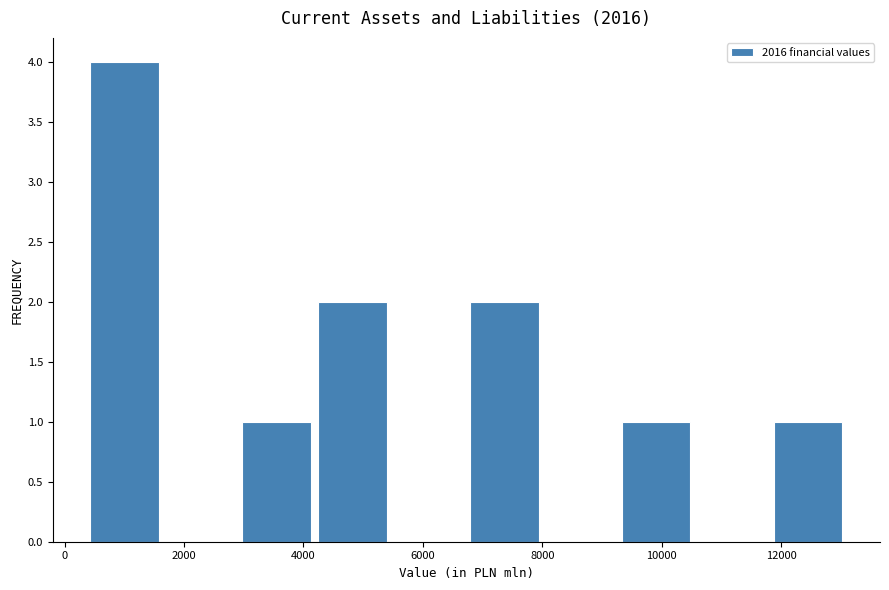

Reading left to right, list every bar in this chart as the range it spans on the x-axis followed by its height. Neither the bar edges nor the heights are printed on the chart, so give them approximately, as read against the axes.

400 to 1800: 4
1800 to 3000: 0
3000 to 4200: 1
4200 to 5600: 2
5600 to 6800: 0
6800 to 8000: 2
8000 to 9400: 0
9400 to 10600: 1
10600 to 11800: 0
11800 to 13200: 1